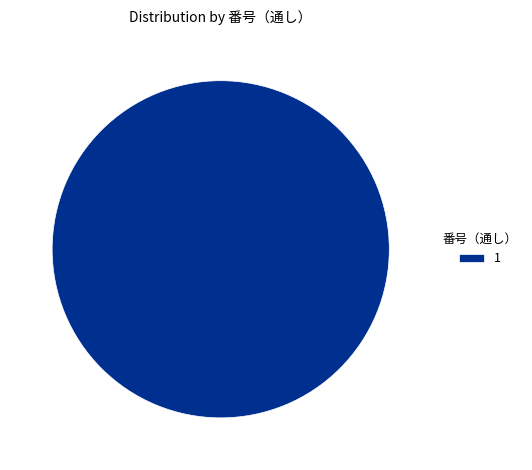

Is it true that 1 is 100% of the pie?

True